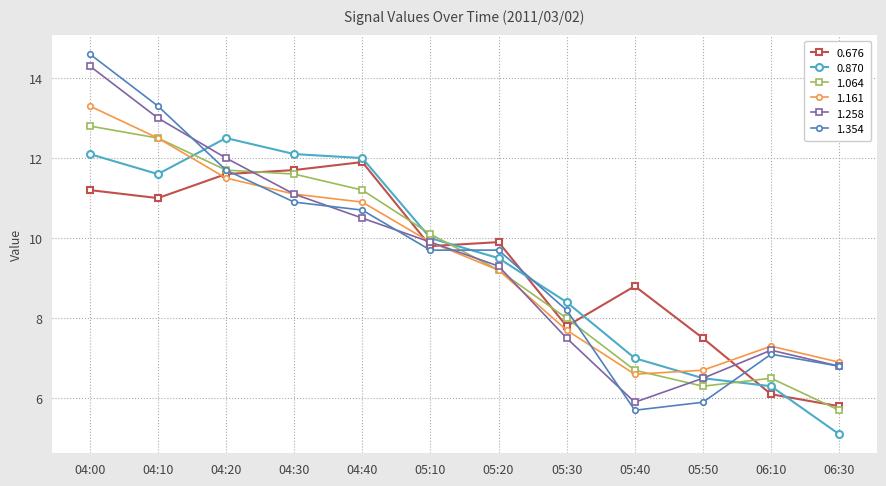

What is the label of the 11th point from the left?

06:10